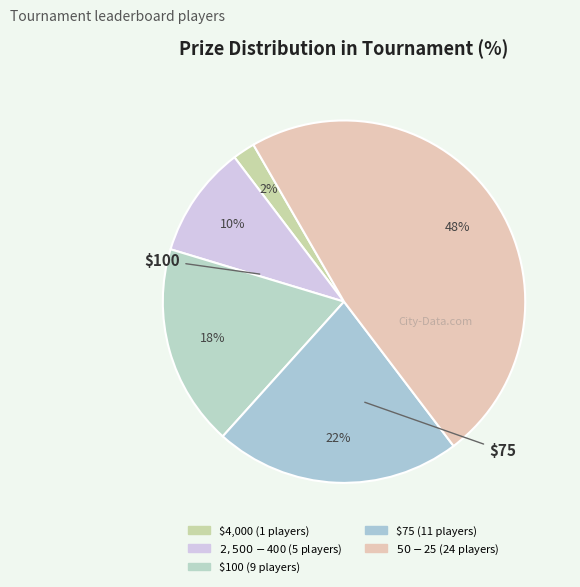

How many slices are in this pie chart?

5